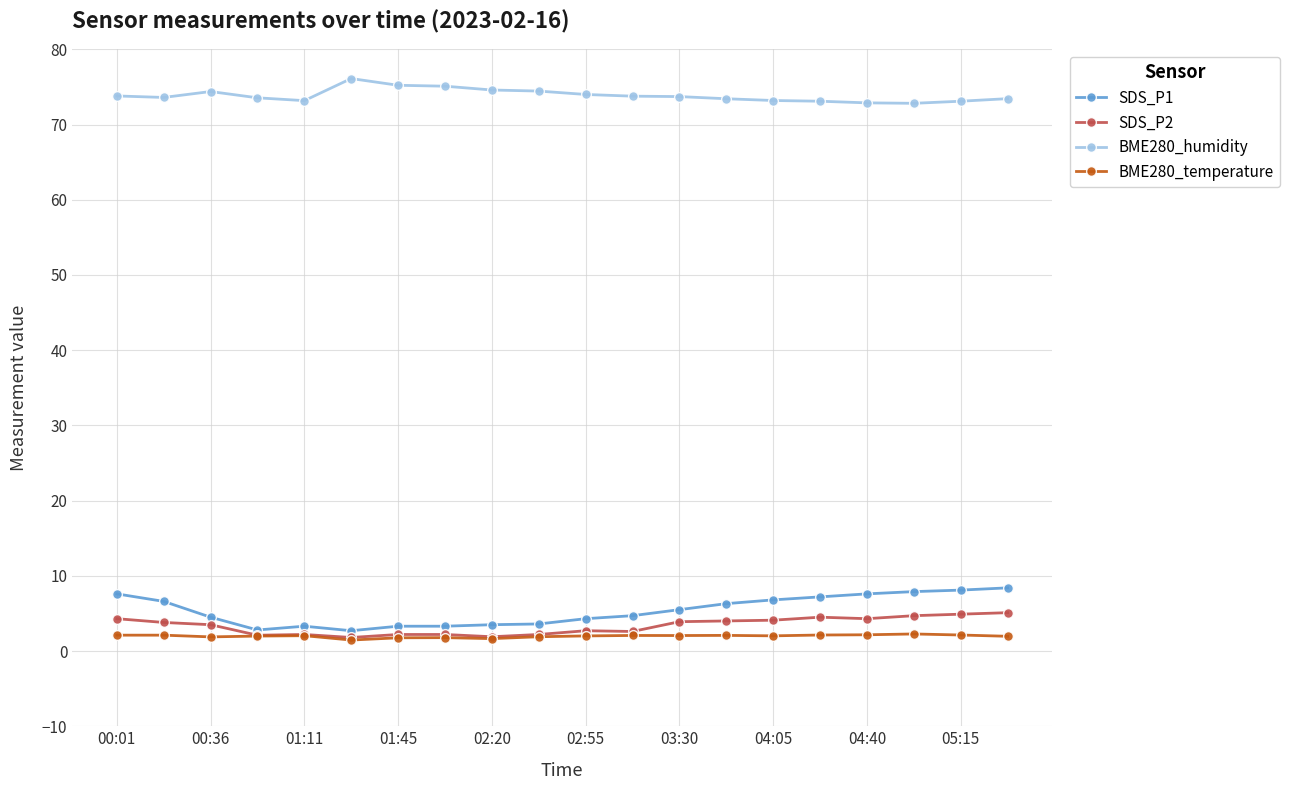

At how many categories does at least one series exceed 16?

20